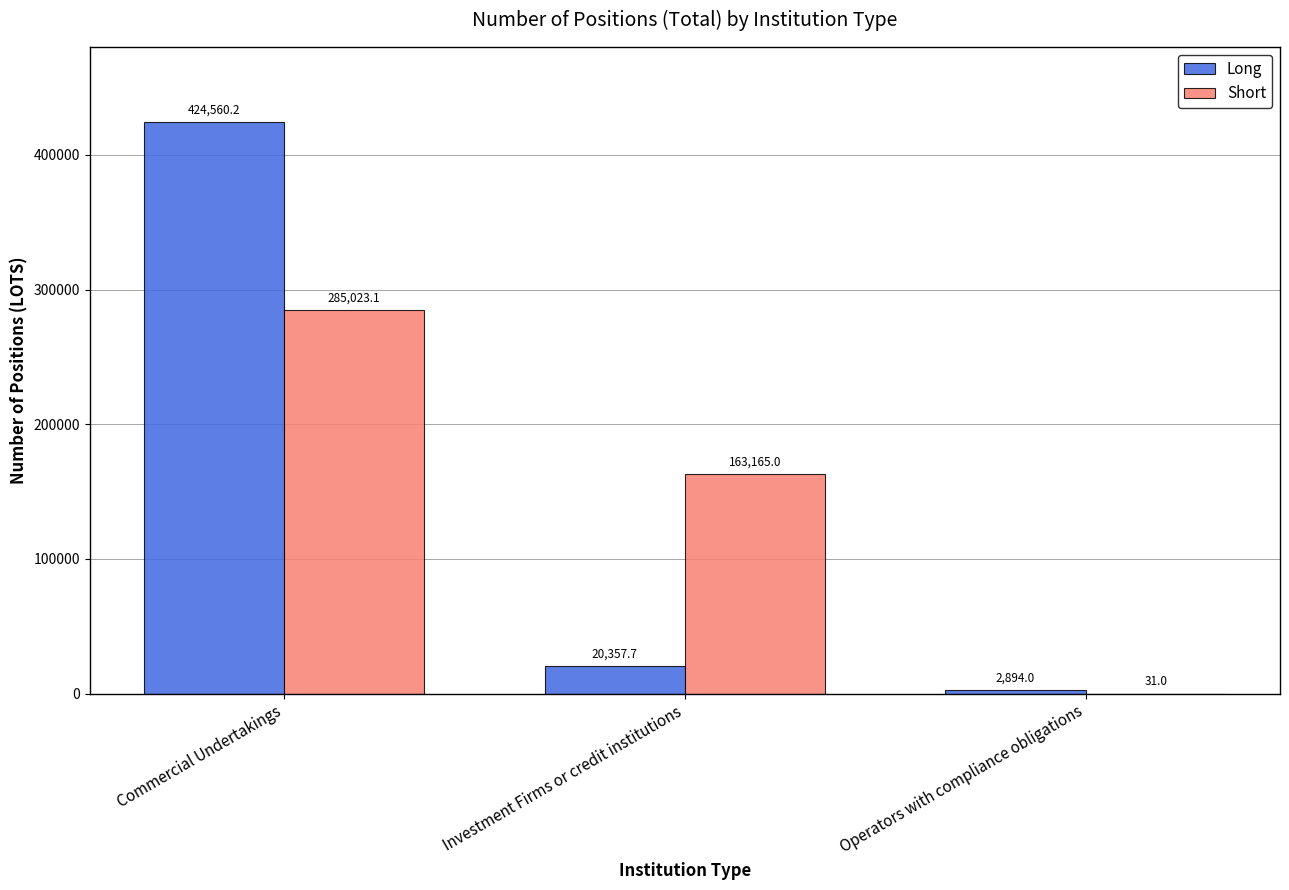

Where does the Long series first go above 20357?

Commercial Undertakings